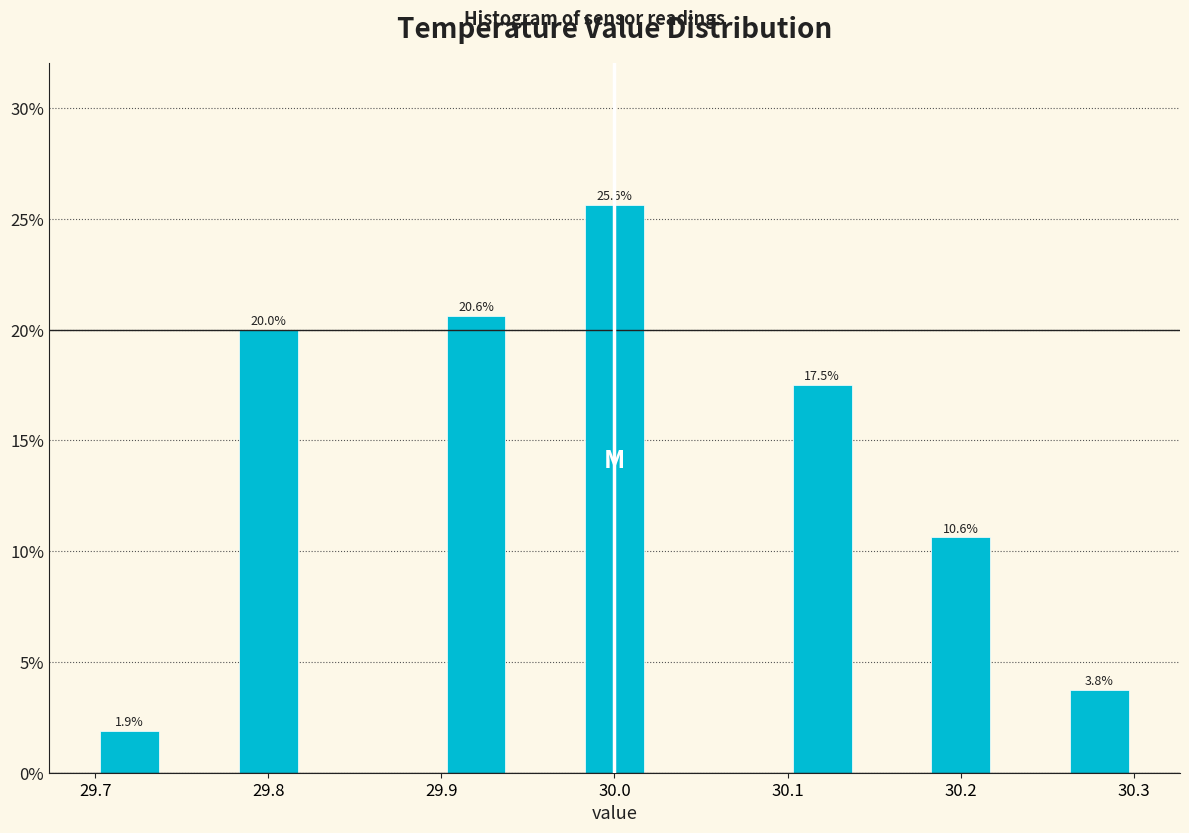

Which range on the x-axis has the tallest bar?

29.98 to 30.02